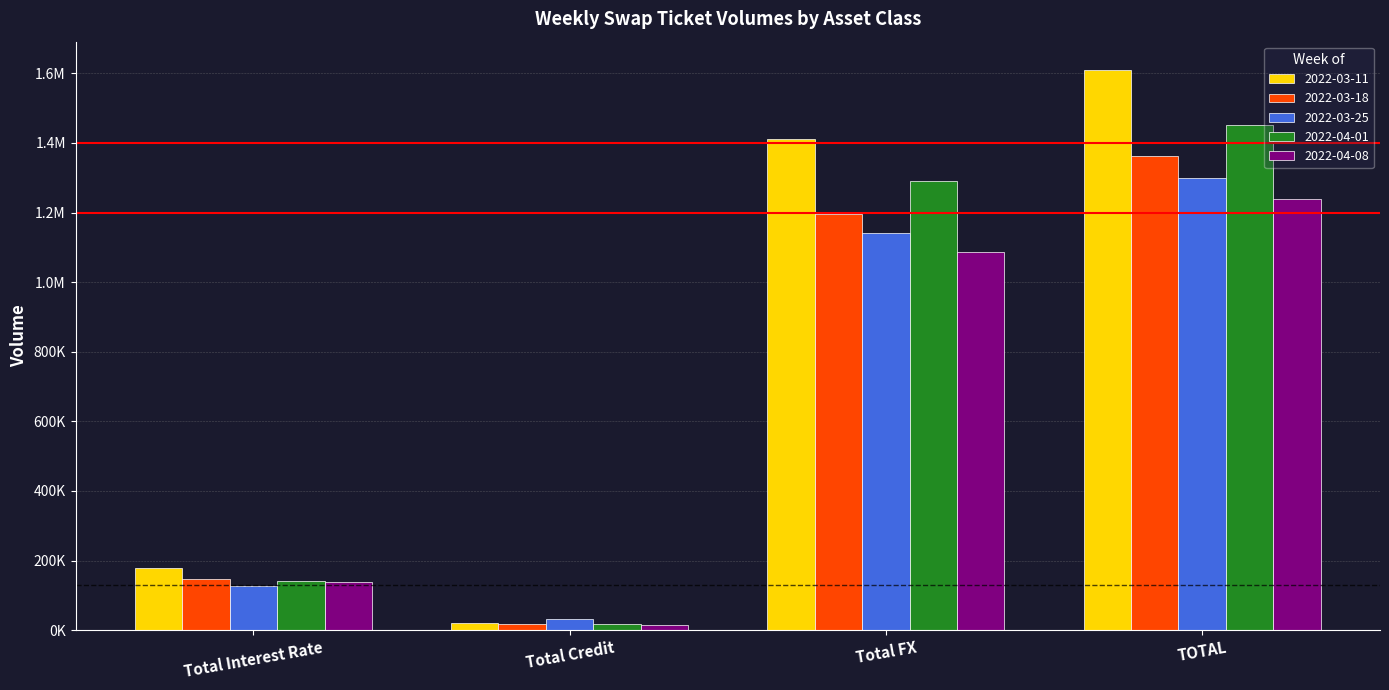

Is it true that 2022-03-18 equals 18389 at Total Credit?

True